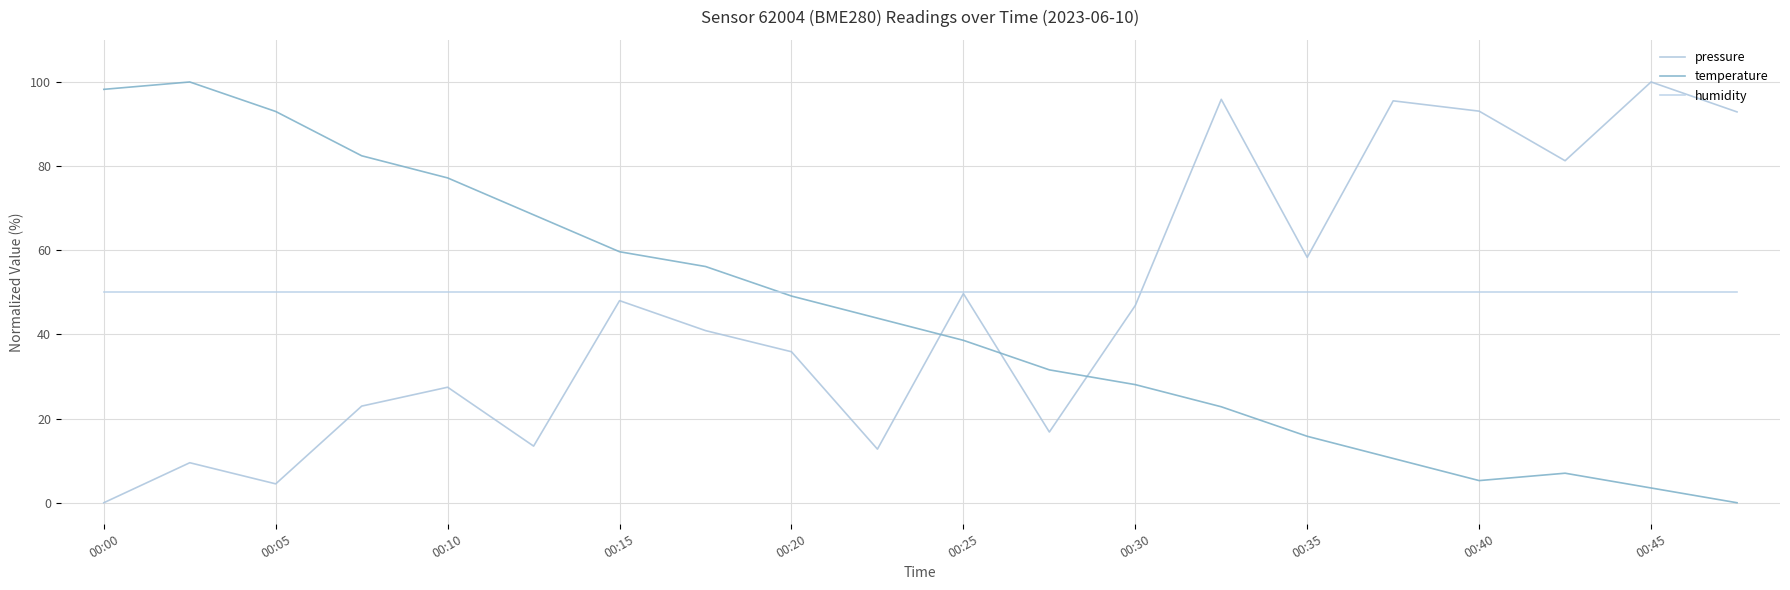

At how many categories does at least one series exceed 12?

20